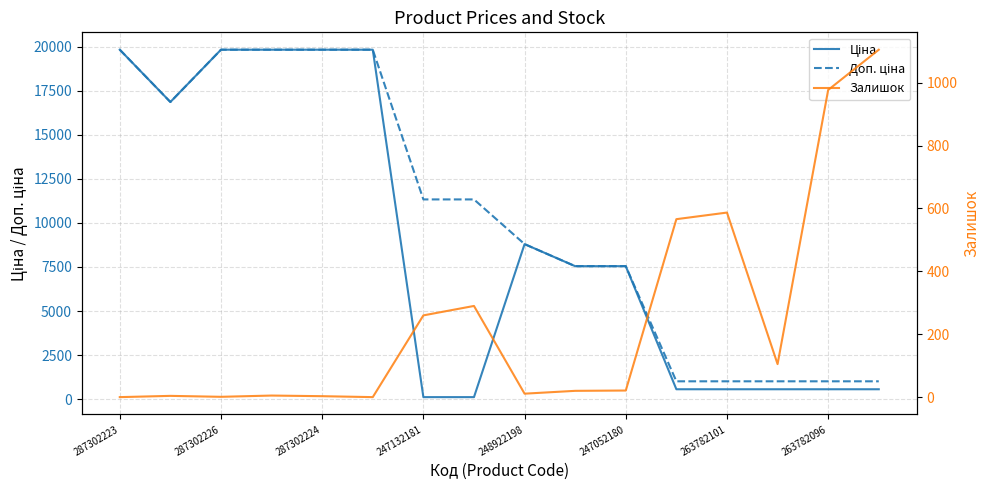

What is the value of the Залишок point at the 12th from the left?

566.0